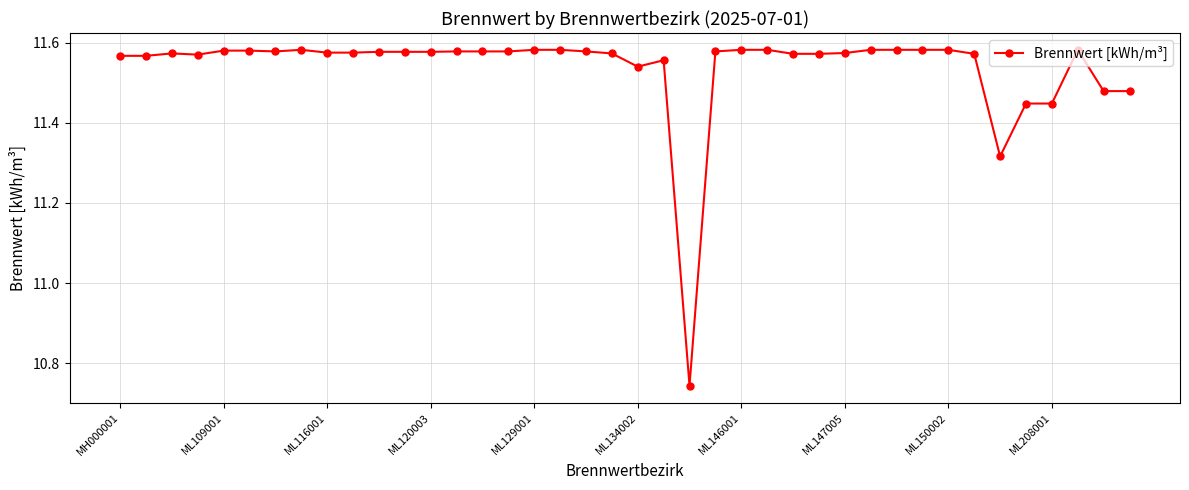

How many data points does each series have?

40